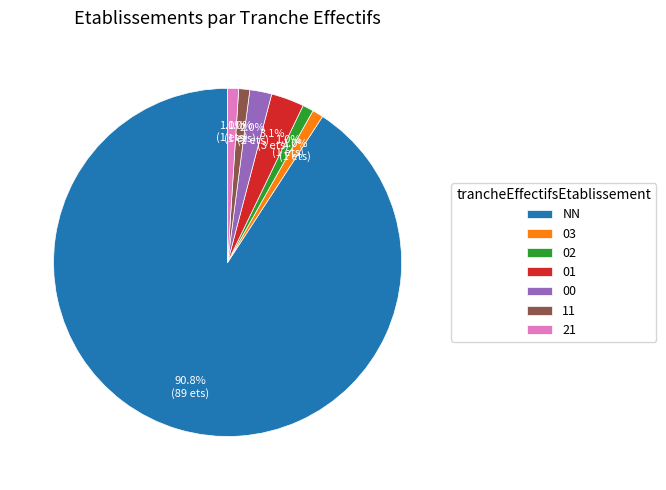

Is it true that NN is 99% of the pie?

False